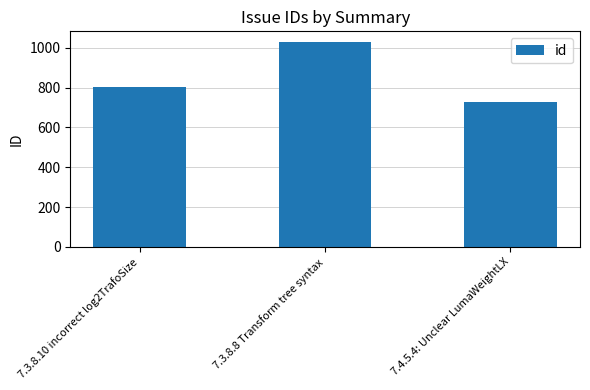

What is the smallest value displayed?

729